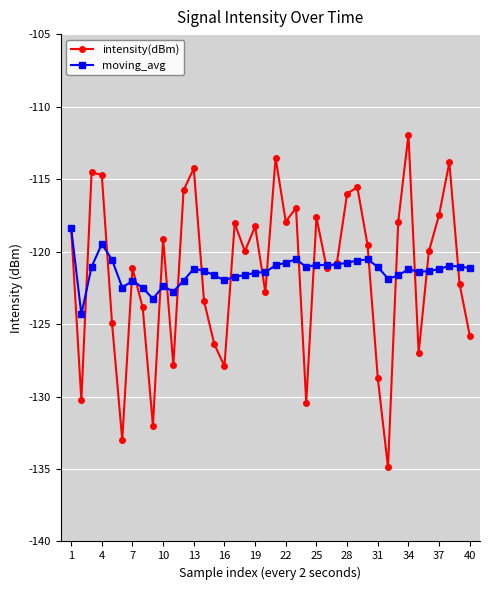

What is the value of the intensity(dBm) point at the 20th from the left?

-122.8